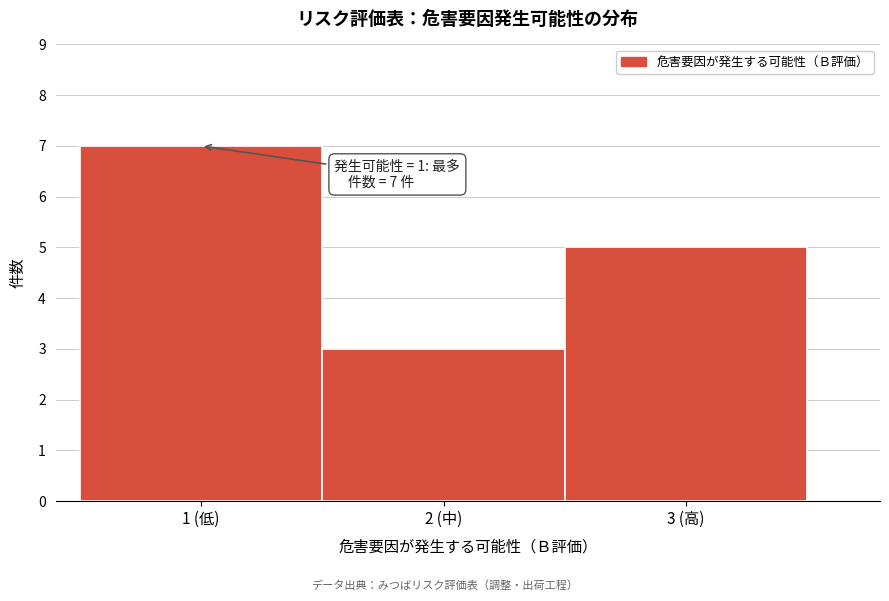

Reading right to left, transcribe all the data shown in this chart.

5	3	7